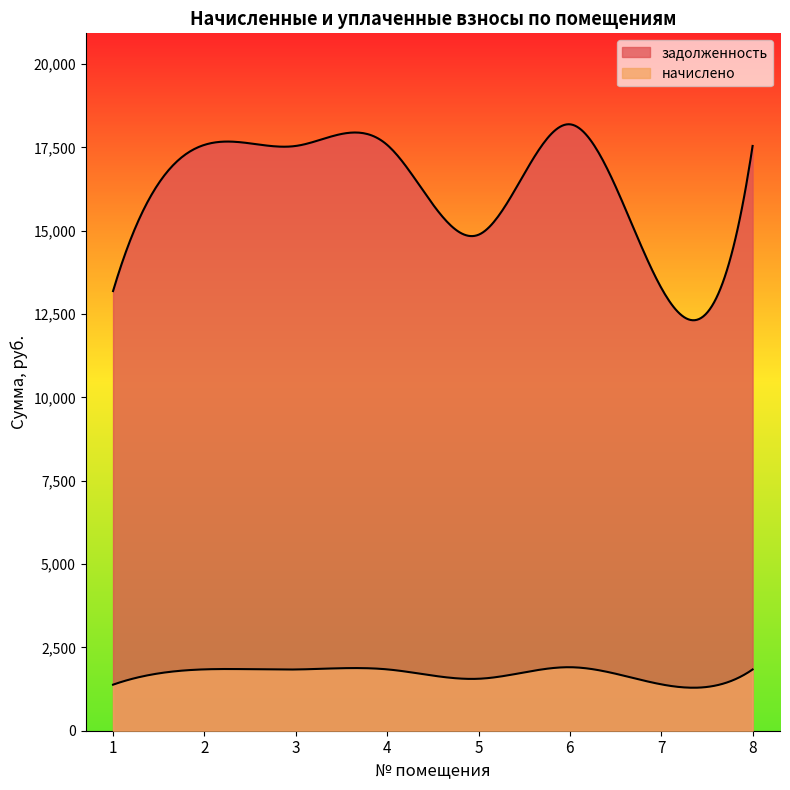

Rank the series by their maximum value, from lowest to highest.

начислено, задолженность